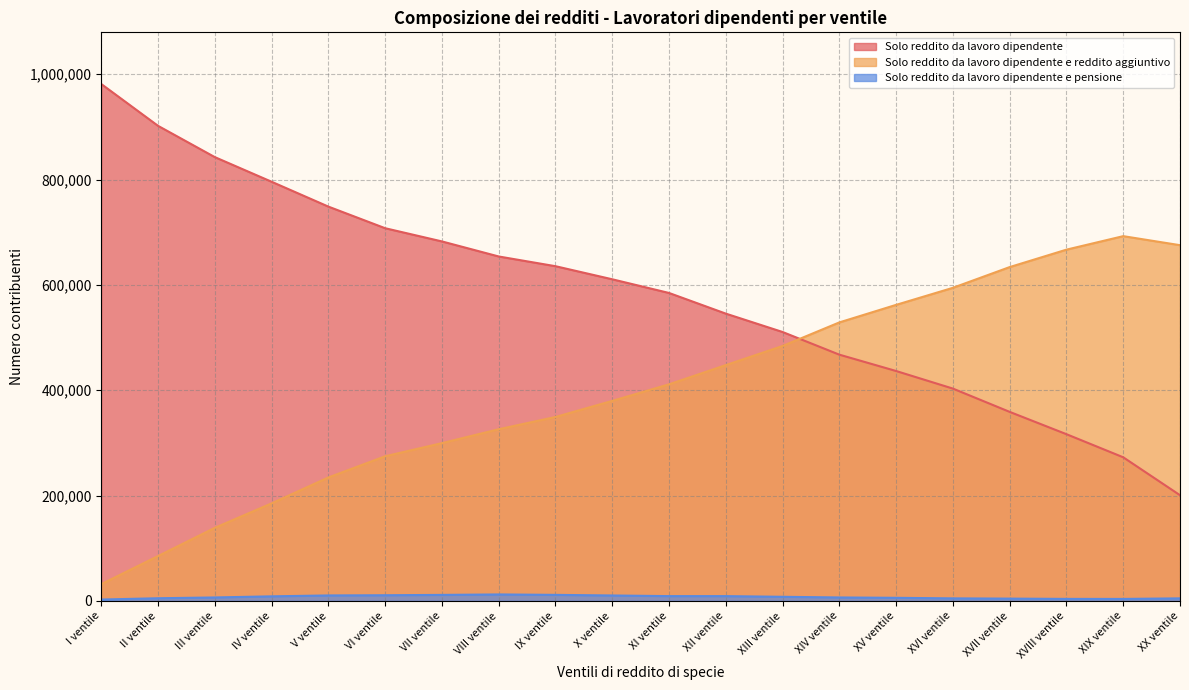

Rank the categories by Solo reddito da lavoro dipendente value from highest to lowest.

I ventile, II ventile, III ventile, IV ventile, V ventile, VI ventile, VII ventile, VIII ventile, IX ventile, X ventile, XI ventile, XII ventile, XIII ventile, XIV ventile, XV ventile, XVI ventile, XVII ventile, XVIII ventile, XIX ventile, XX ventile